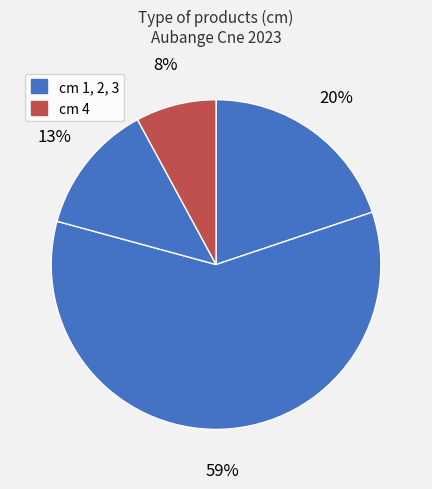

Count the number of slices in the pie.

4